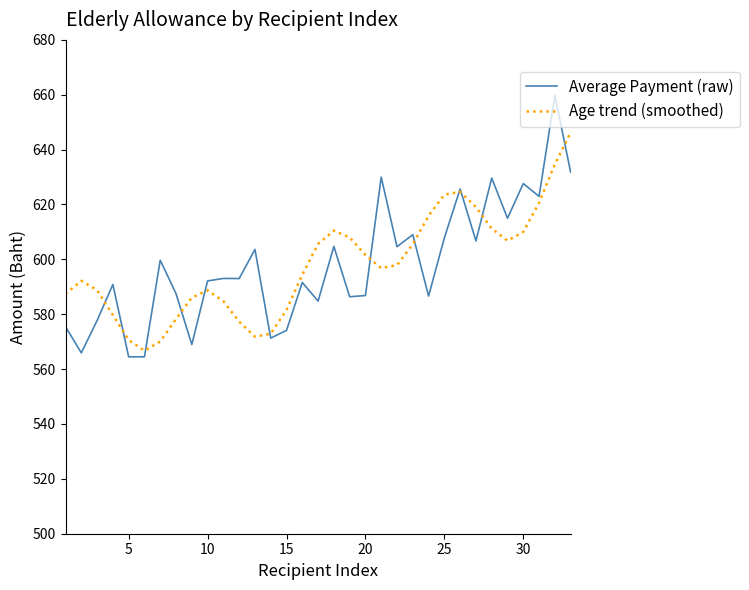

What is the minimum value shown in the chart?

564.5